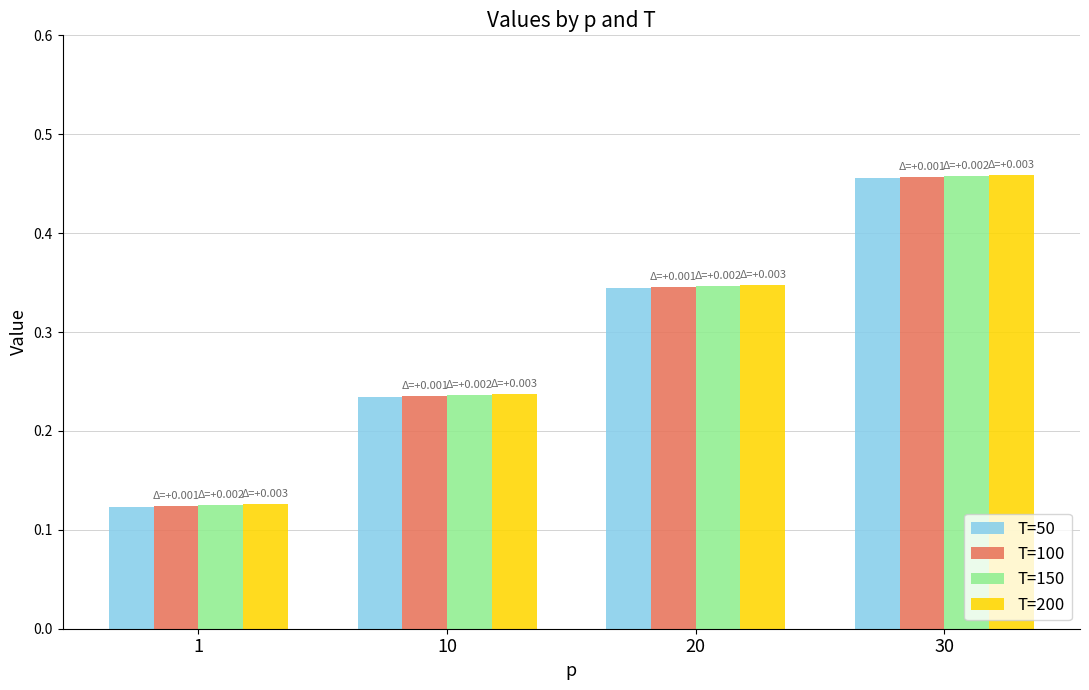

At which category is the sum across all series the highest?

30